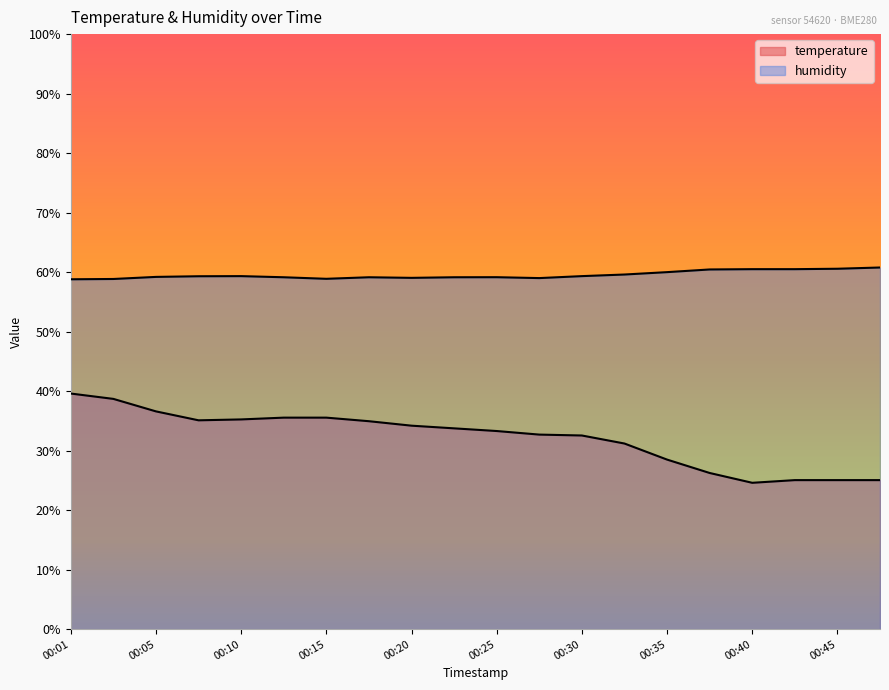

What is the greatest value displayed?

60.8